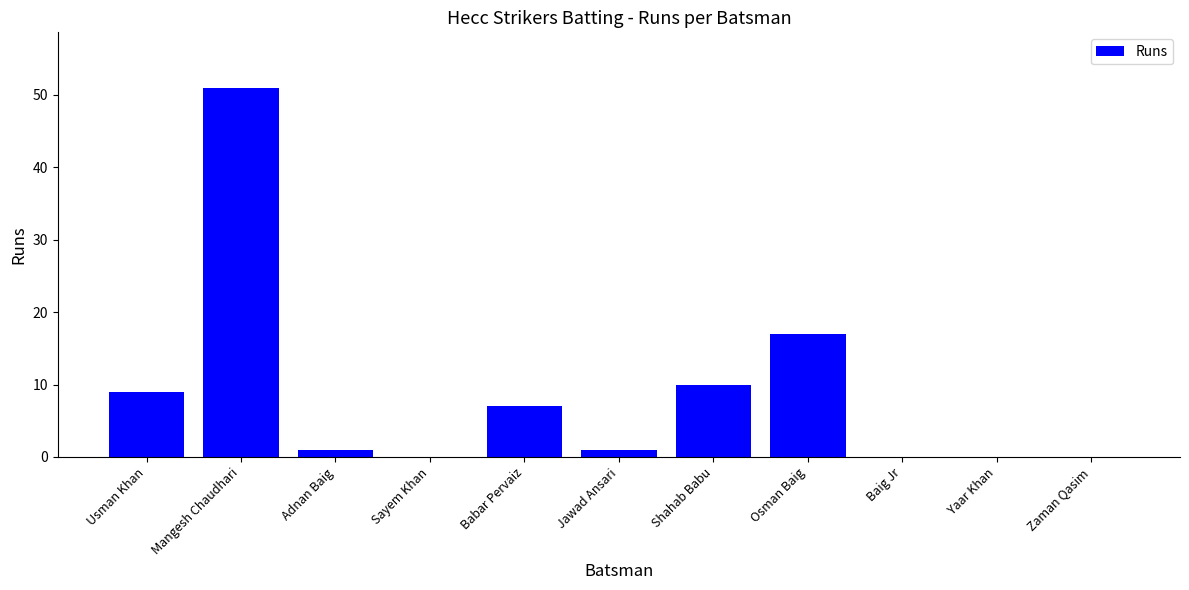

Reading left to right, what are all the values shown in this chart?

9	51	1	0	7	1	10	17	0	0	0